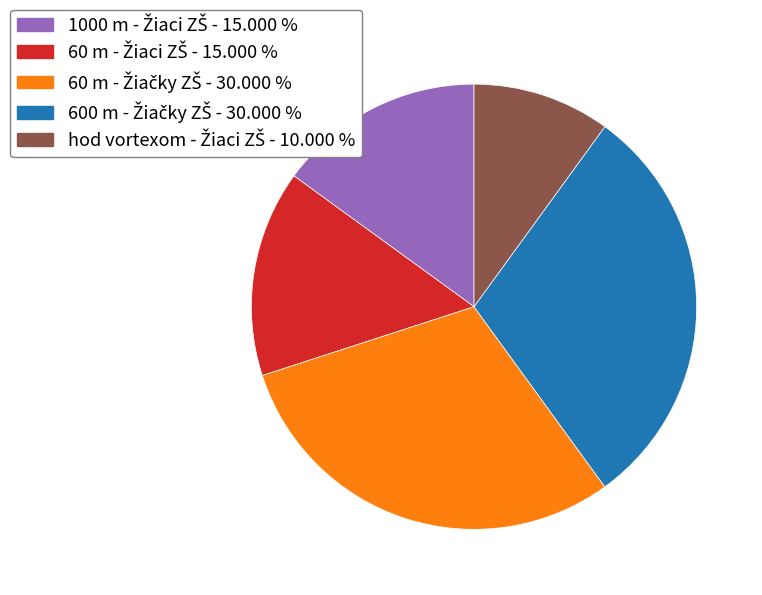

Is there any slice that represents more than half of the pie?

No